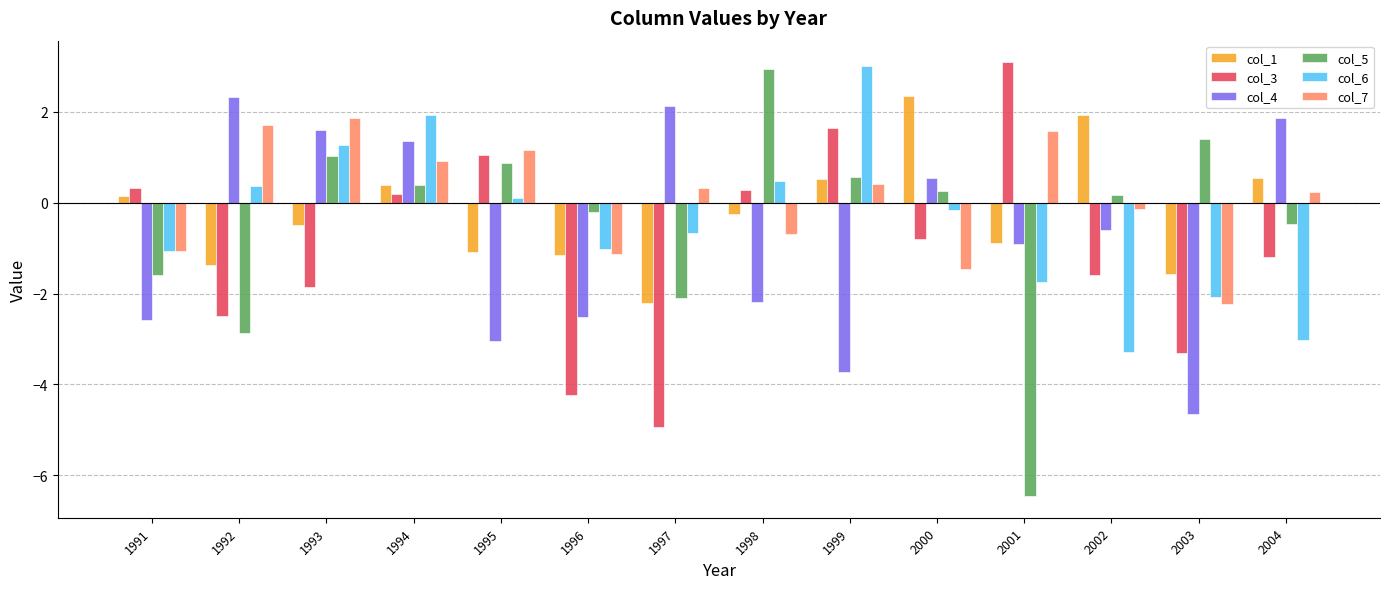

At which label does col_4 reach its minimum?

2003